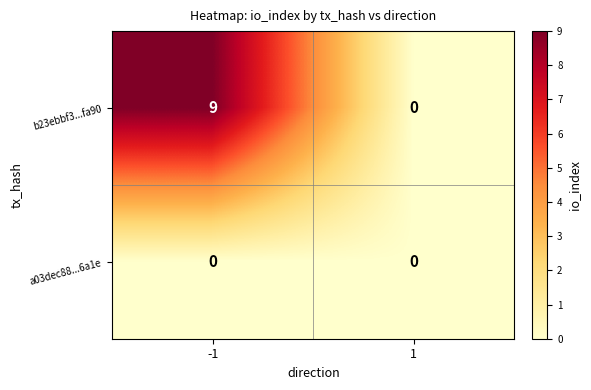

The a03dec88...6a1e series shows 0 at 1. True or false?

True